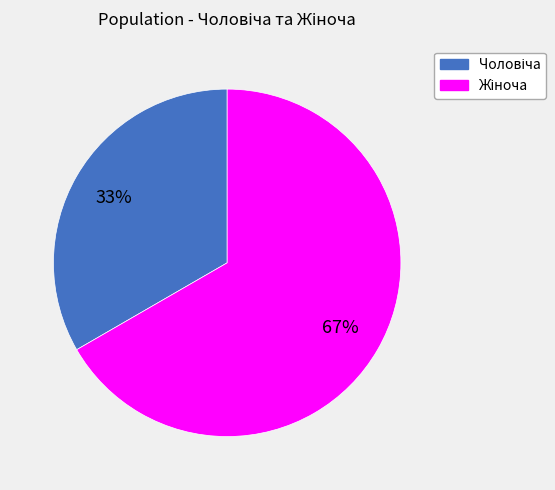

Is there a majority slice in this chart?

Yes